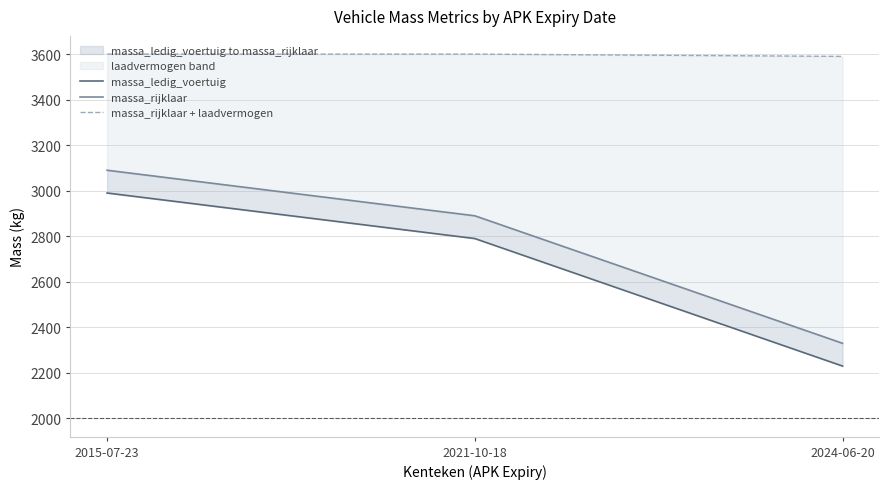

At how many categories does at least one series exceed 3074?

3